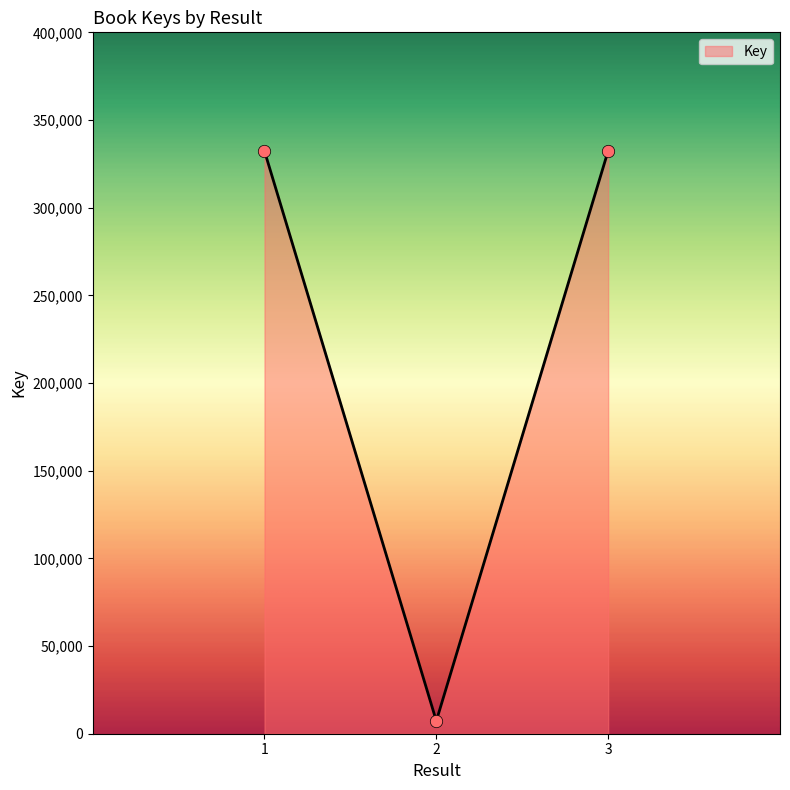

What is the ratio of the value at 1 to the value at 3?

1.0